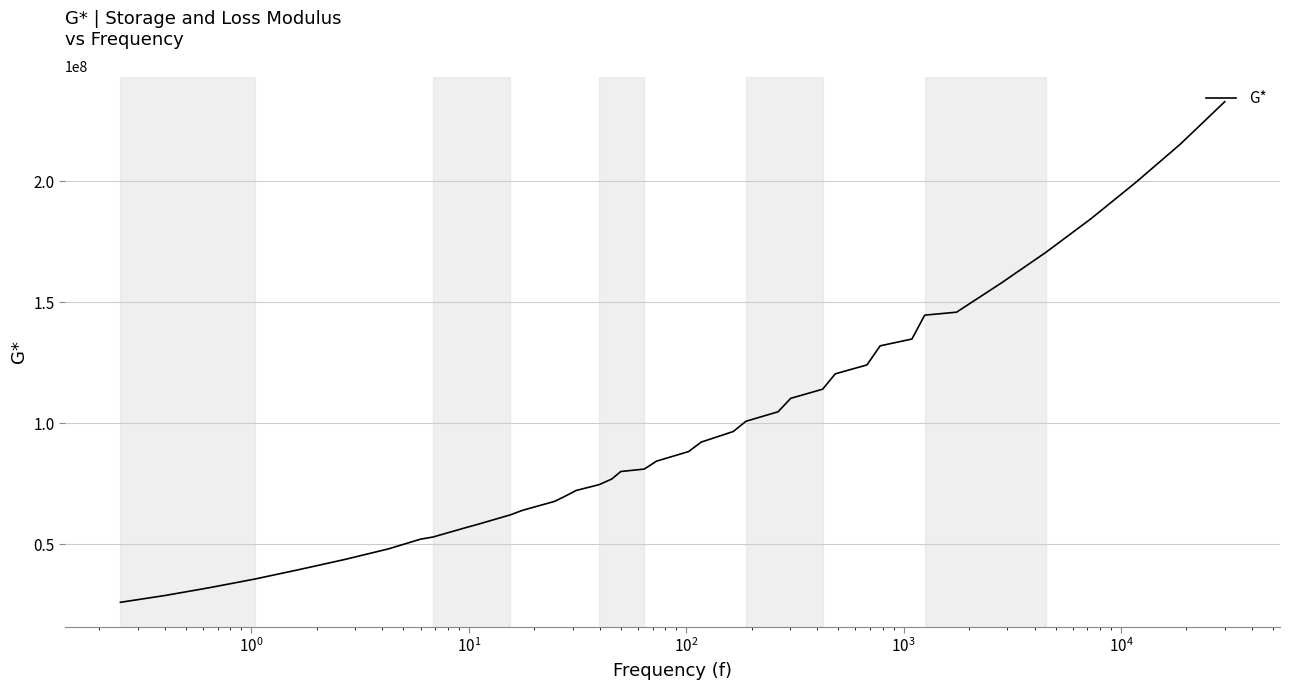

How many categories are shown in the chart?

40